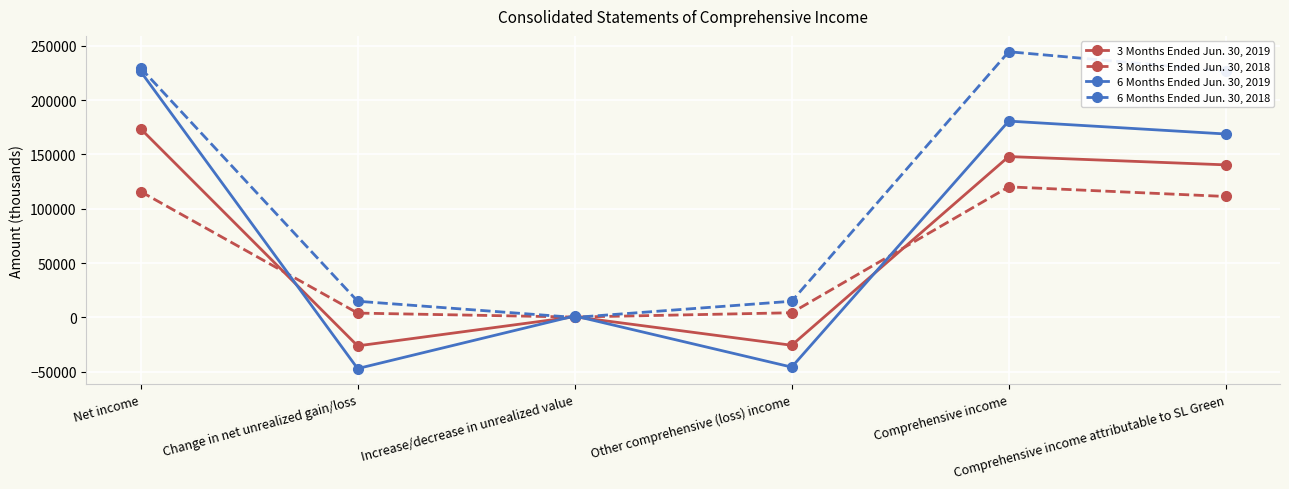

At how many categories does at least one series exceed 56263?

3